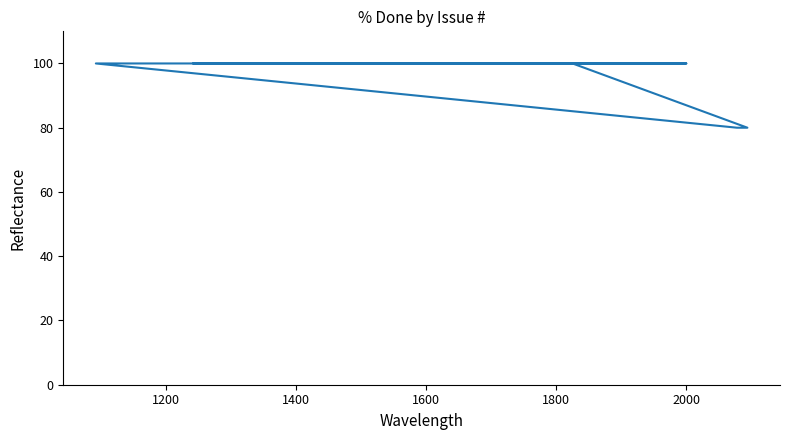

True or false: the data shows 163 at 11.

False